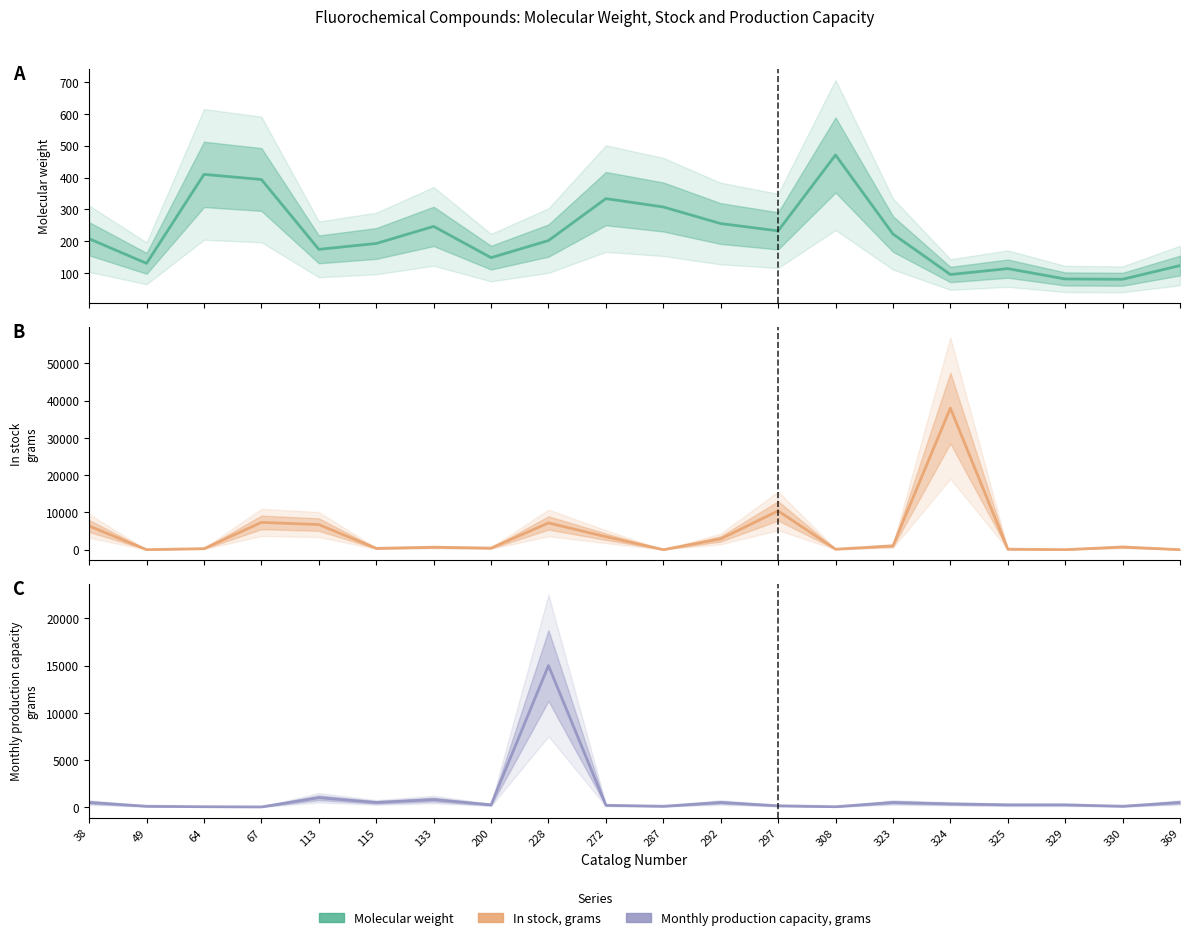

Where does the Molecular weight series first go above 208?

38